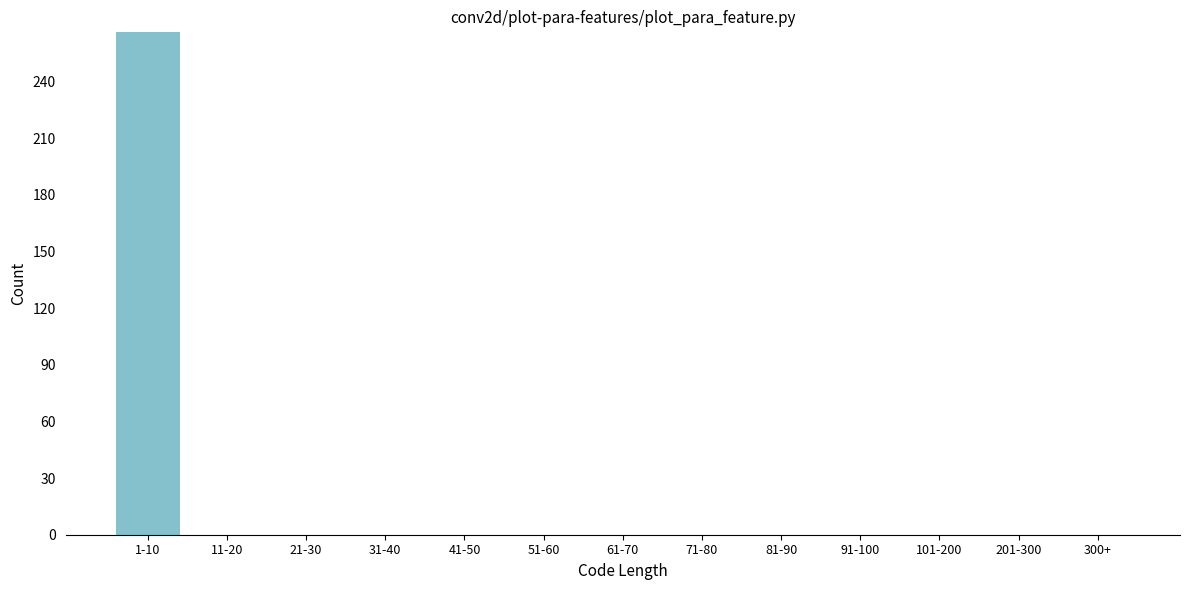

Reading left to right, transcribe all the data shown in this chart.

1-10=266	11-20=0	21-30=0	31-40=0	41-50=0	51-60=0	61-70=0	71-80=0	81-90=0	91-100=0	101-200=0	201-300=0	300+=0